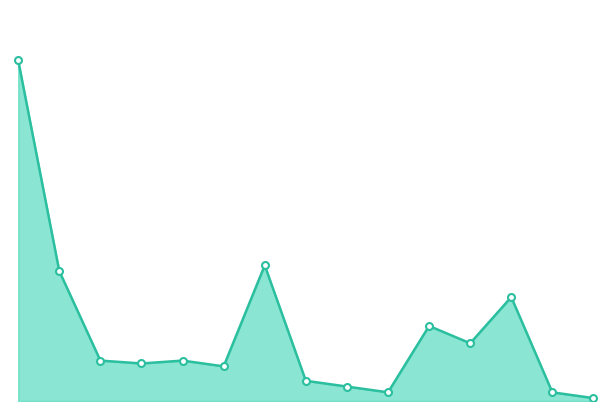

What is the greatest value displayed?

118